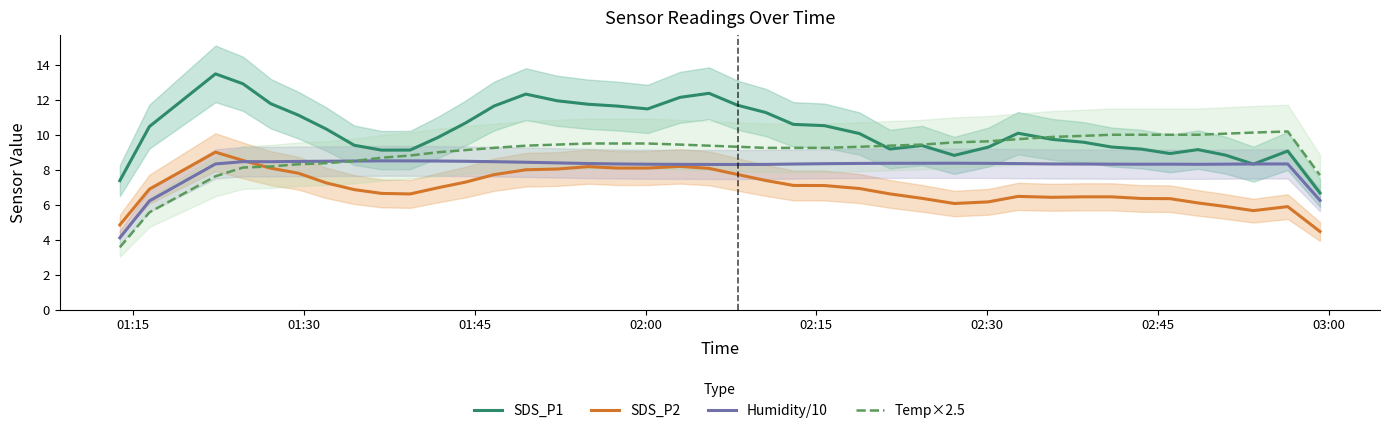

What is the lowest value of the Temp×2.5 series?

3.6